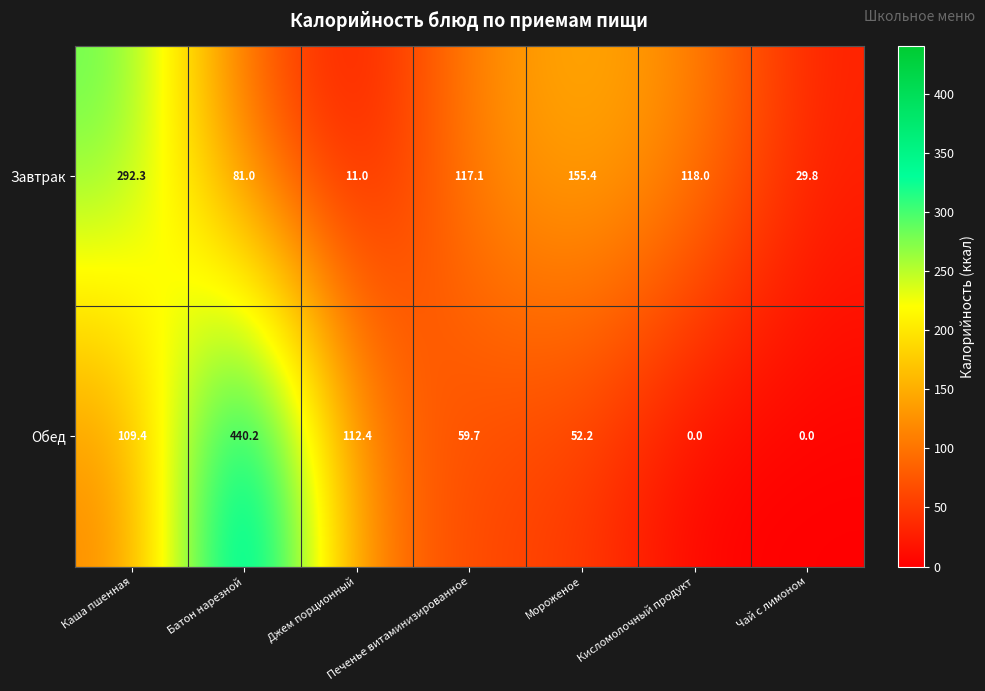

Between Каша пшенная and Мороженое, which series saw the biggest shift?

Завтрак